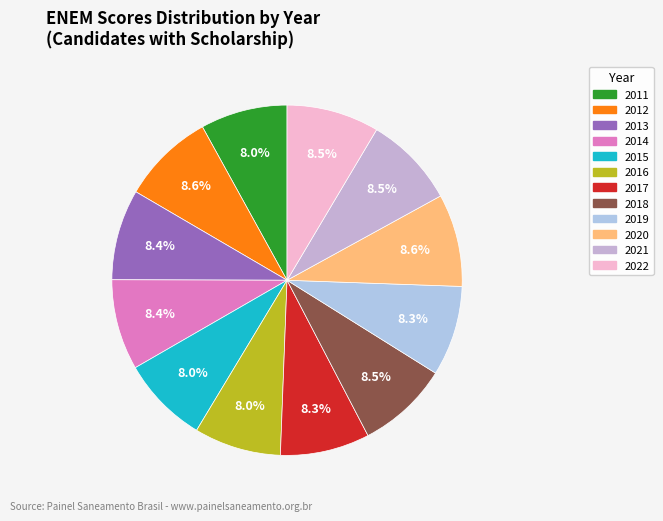

Count the number of slices in the pie.

12